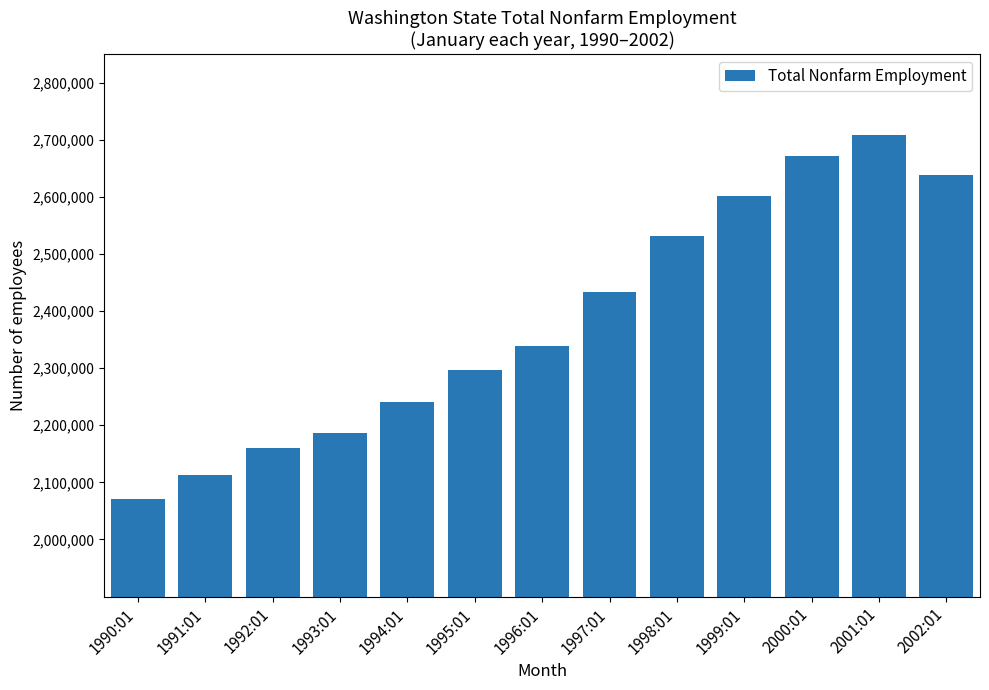

Rank the categories by value from highest to lowest.

2001:01, 2000:01, 2002:01, 1999:01, 1998:01, 1997:01, 1996:01, 1995:01, 1994:01, 1993:01, 1992:01, 1991:01, 1990:01